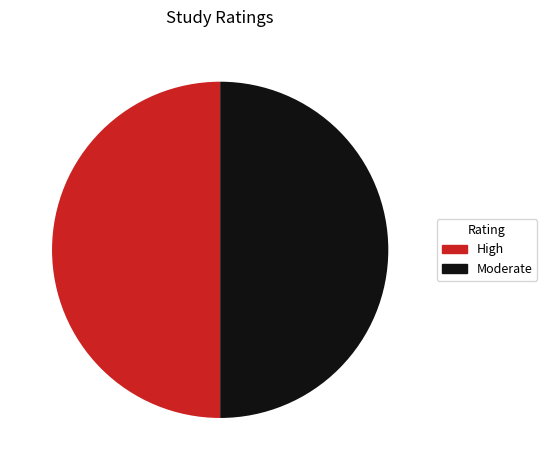

The High slice represents 50% of the pie. True or false?

True